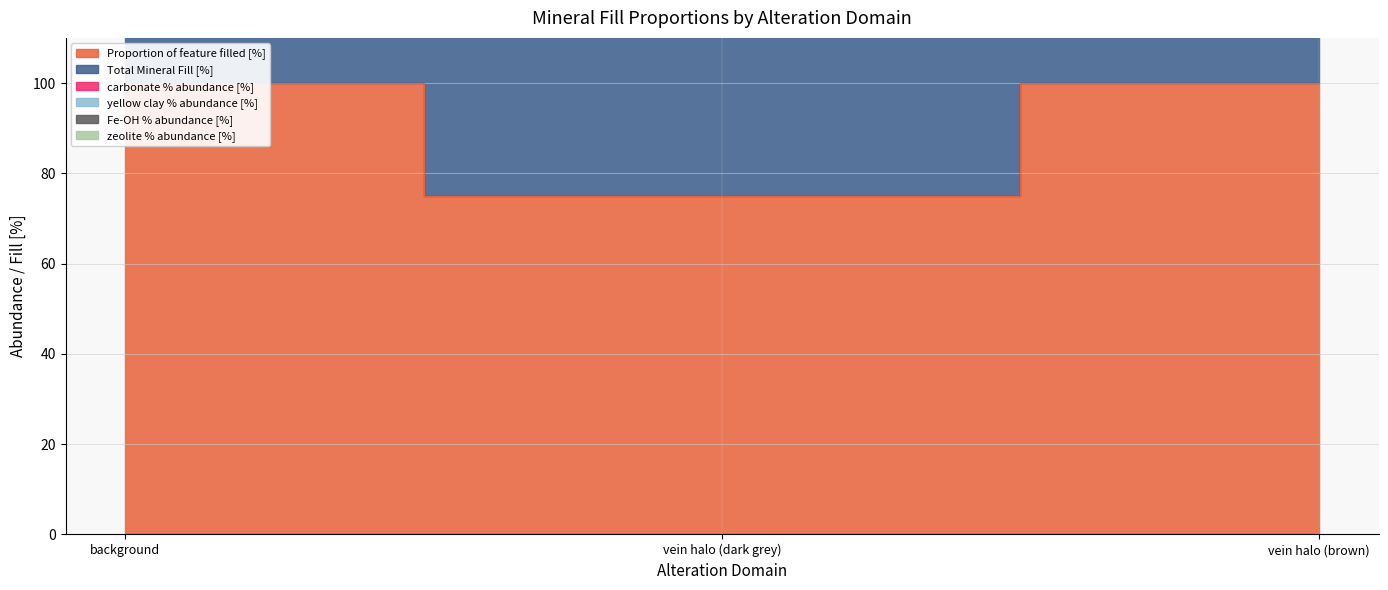

The carbonate % abundance [%] series shows 100 at vein halo (brown). True or false?

True